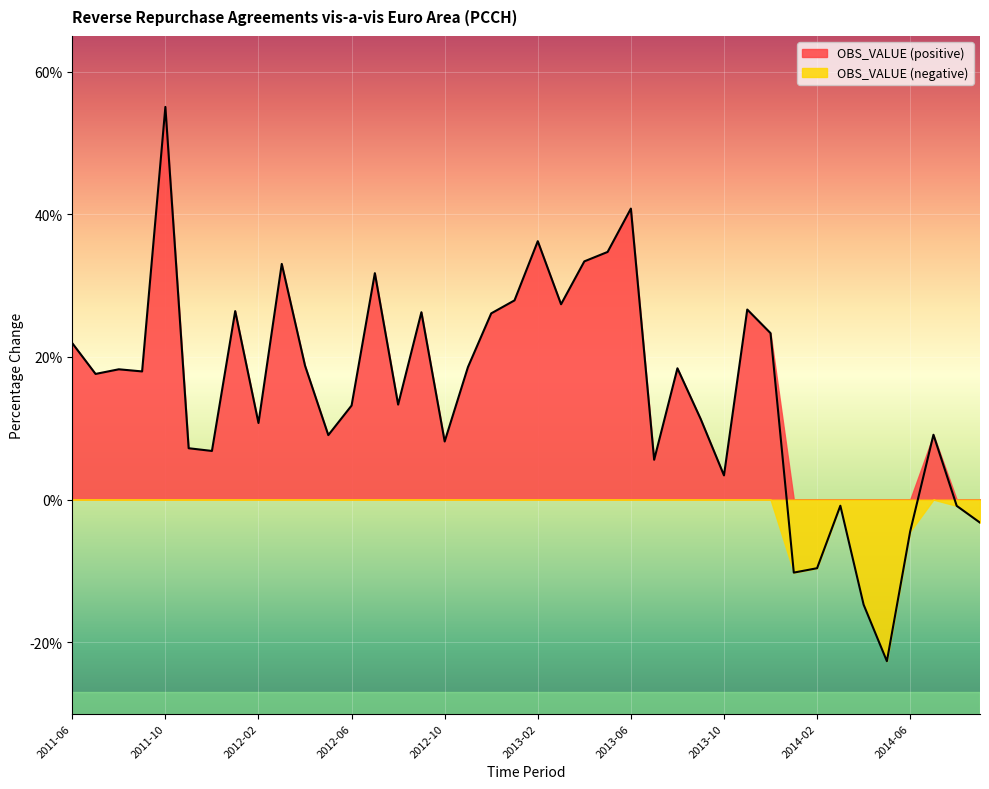

What is the minimum value shown in the chart?

-22.6